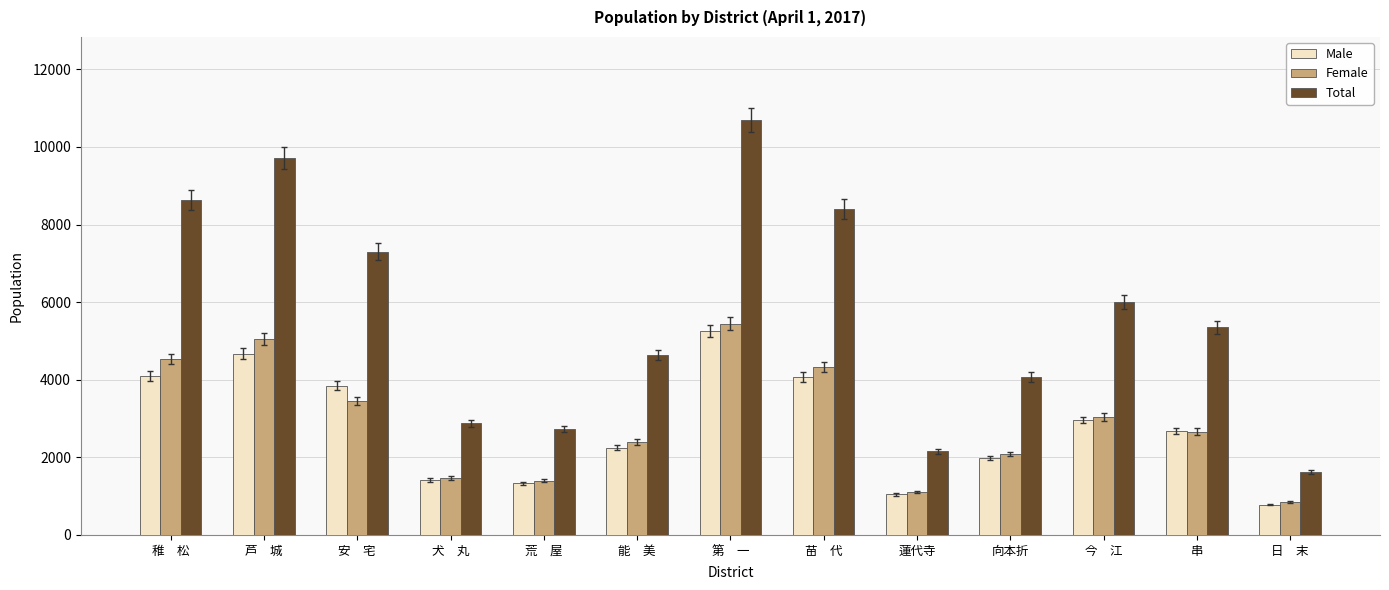

How many series are shown in this chart?

3